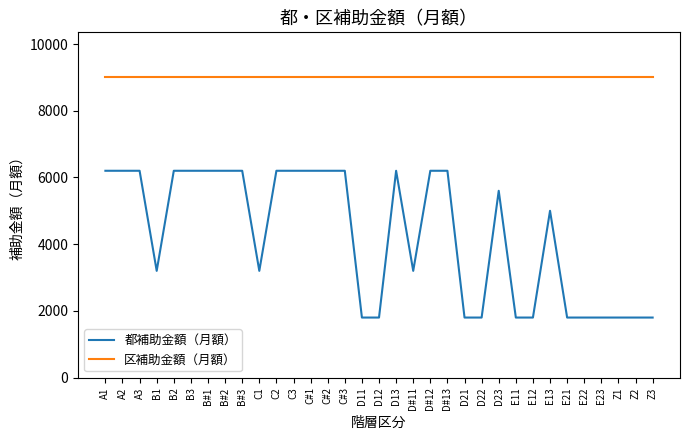

Is it true that 区補助金額（月額） equals 4681 at C#3?

False